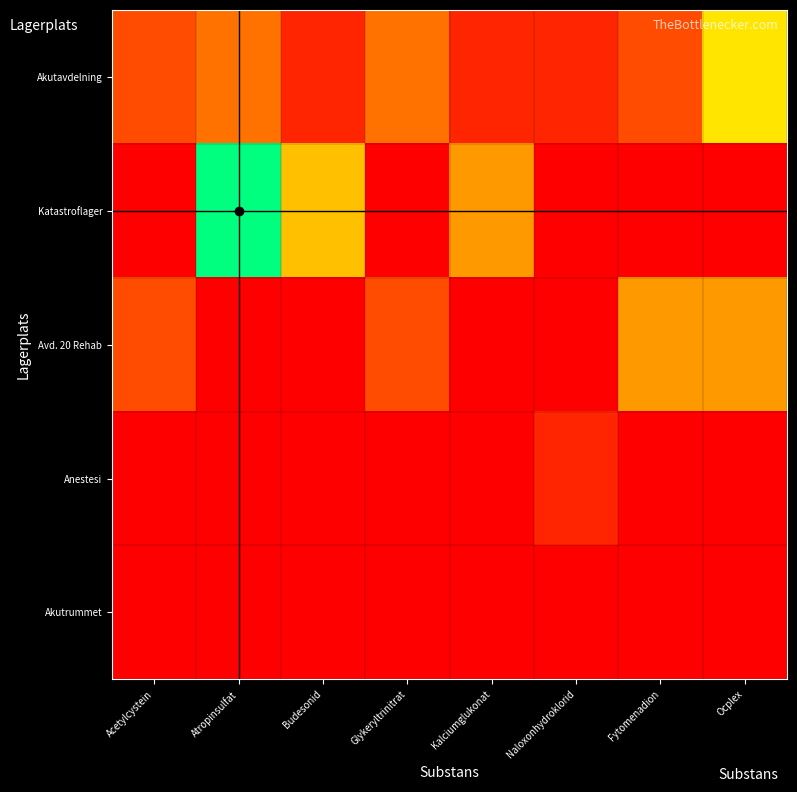

Which category has the lowest value across all series?

Acetylcystein